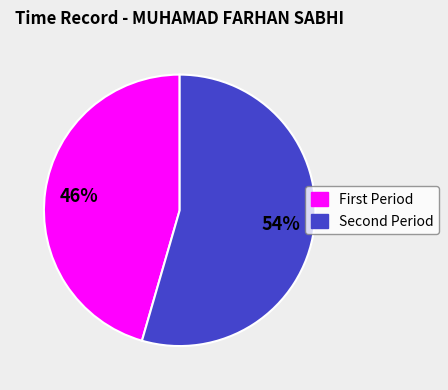

To the nearest percent, what is the average slice percentage?

50%